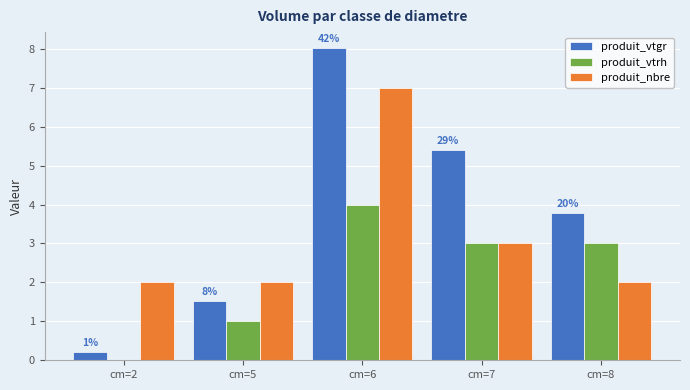

What is the maximum value shown in the chart?

8.0